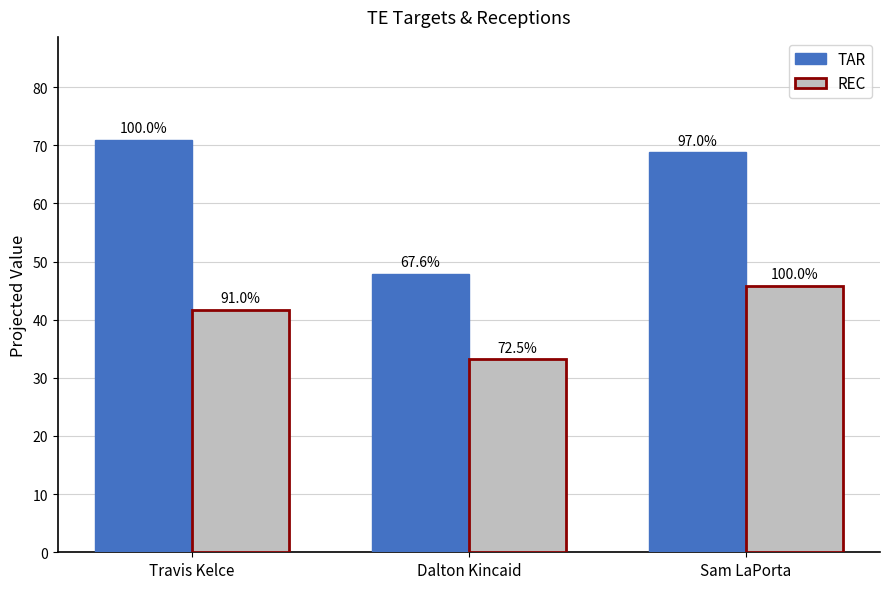

How many groups of bars are there?

3